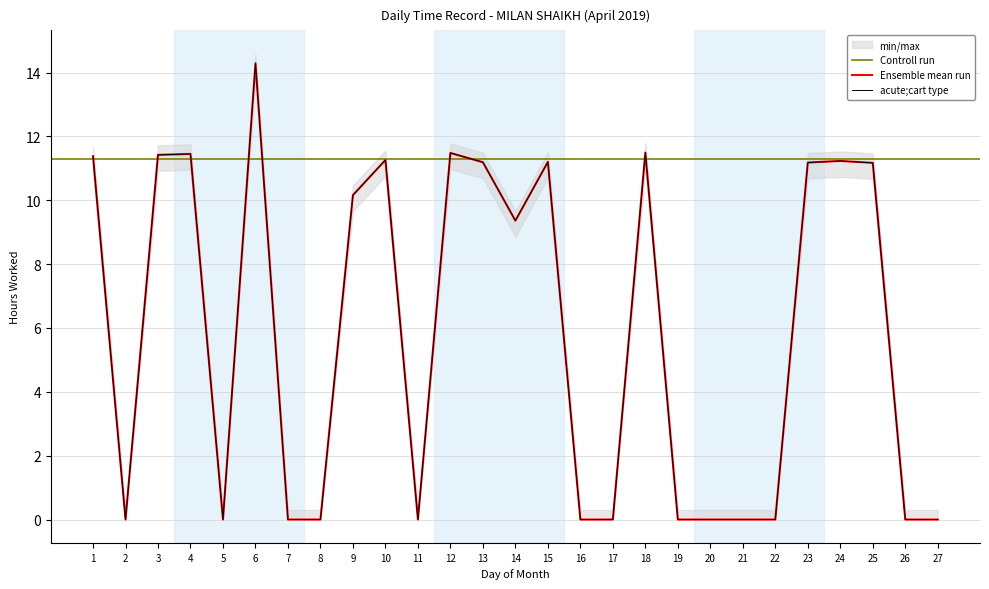

Reading left to right, extract all data points from this chart.

1=11.4	2=0.0	3=11.4	4=11.4	5=0.0	6=14.3	7=0.0	8=0.0	9=10.2	10=11.3	11=0.0	12=11.5	13=11.2	14=9.4	15=11.2	16=0.0	17=0.0	18=11.5	19=0.0	20=0.0	21=0.0	22=0.0	23=11.2	24=11.2	25=11.2	26=0.0	27=0.0